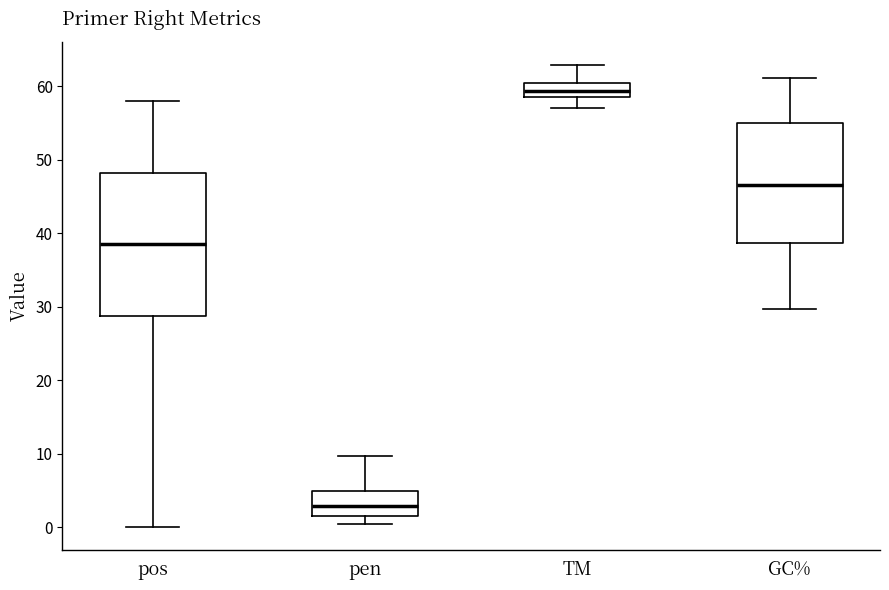

Where does the upper whisker of the box for pen end on the y-axis? The values are not printed on the chart, so give them approximately, as read against the axis.

10